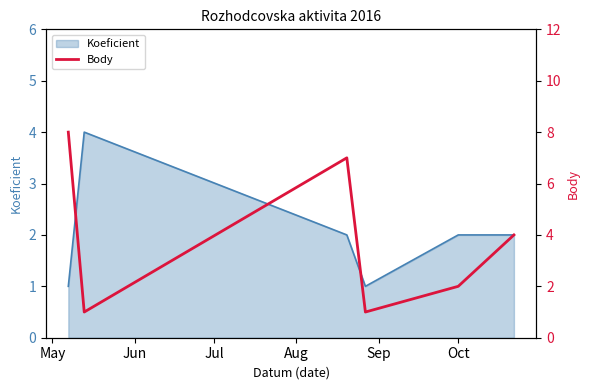

How many values are between 1 and 7?

5